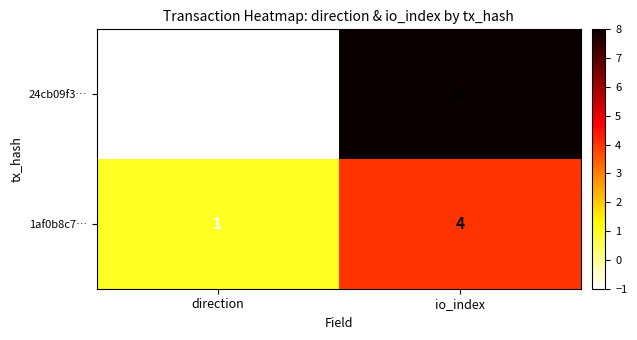

What is the sum of the 24cb09f3… values at io_index and direction?

7